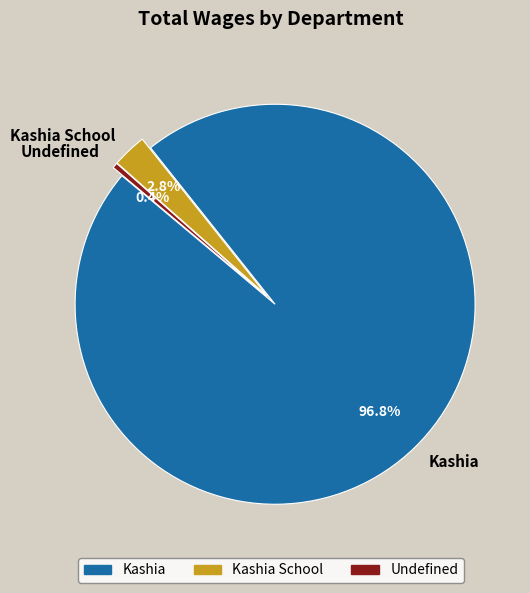

Rank the categories by value from lowest to highest.

Undefined, Kashia School, Kashia